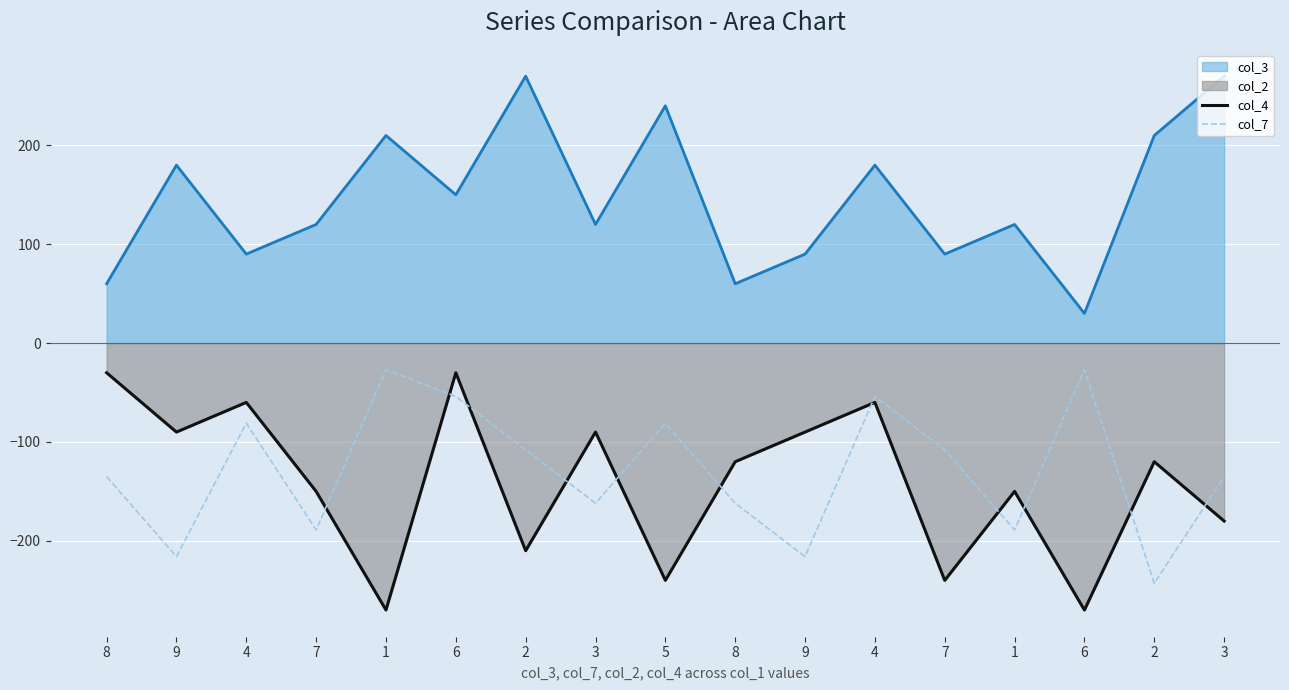

How many data points does each series have?

17